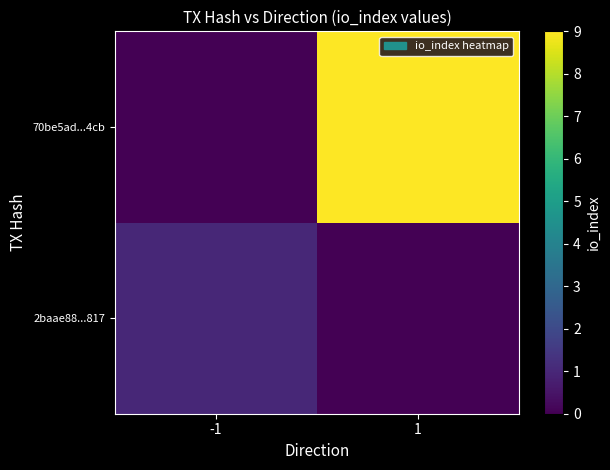

Which label corresponds to the largest value in the chart?

1